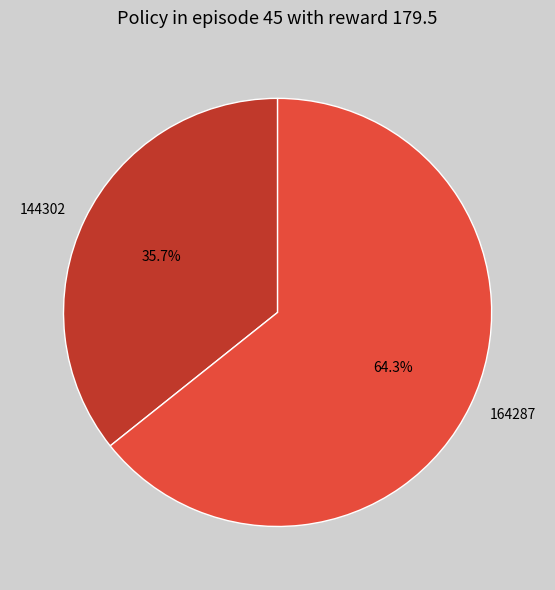

Which has a higher value, 144302 or 164287?

164287